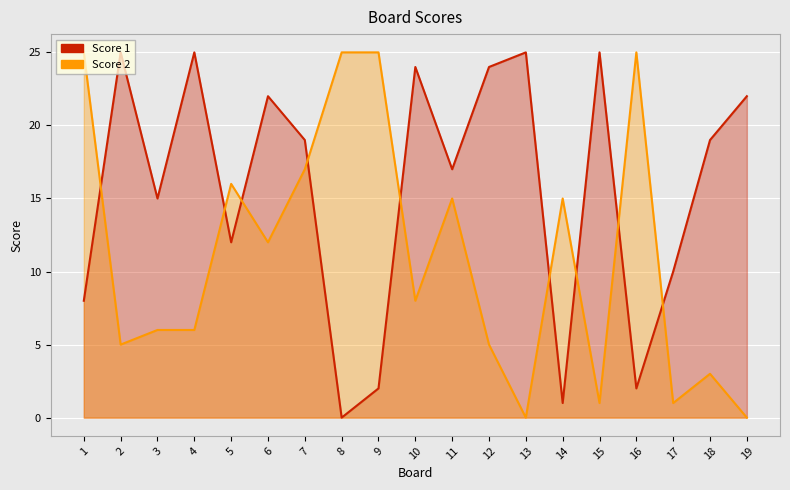

Is it true that Score 2 equals 4 at 14?

False